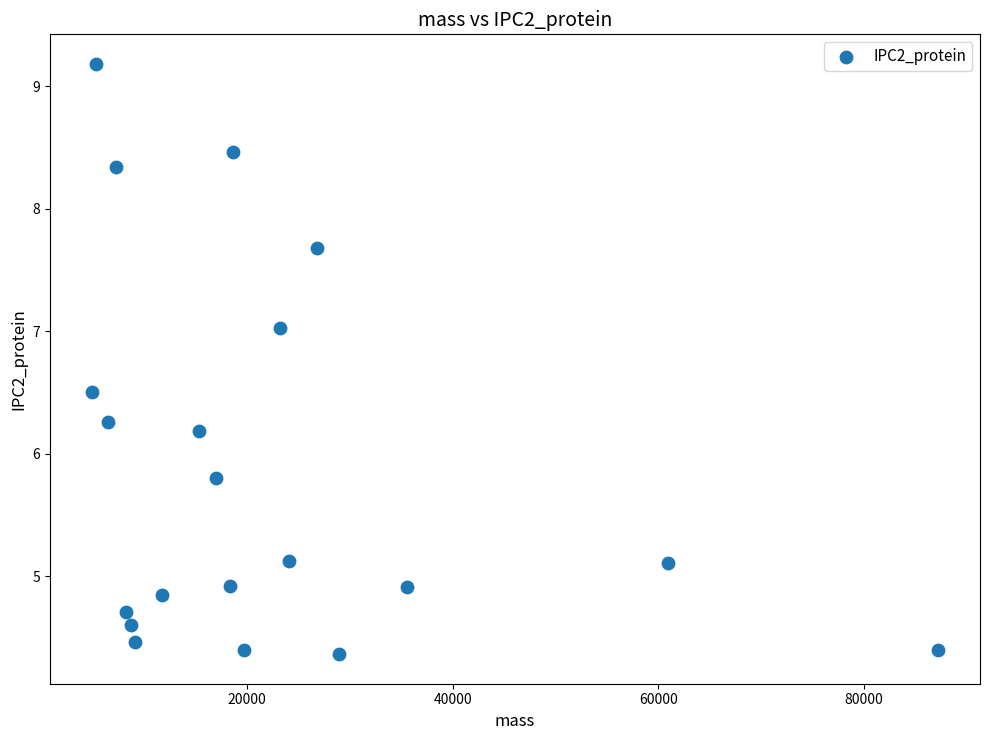

What is the range of X values (max minus min)?

82271.8